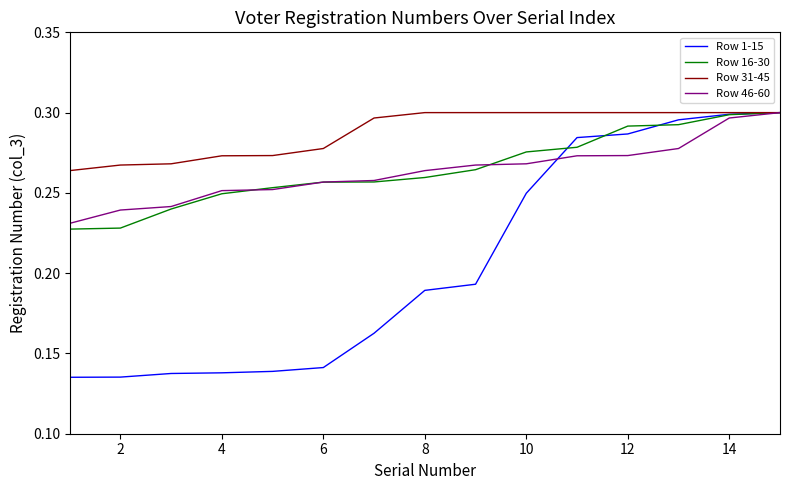

Which series has the largest total across all categories?

Row 31-45